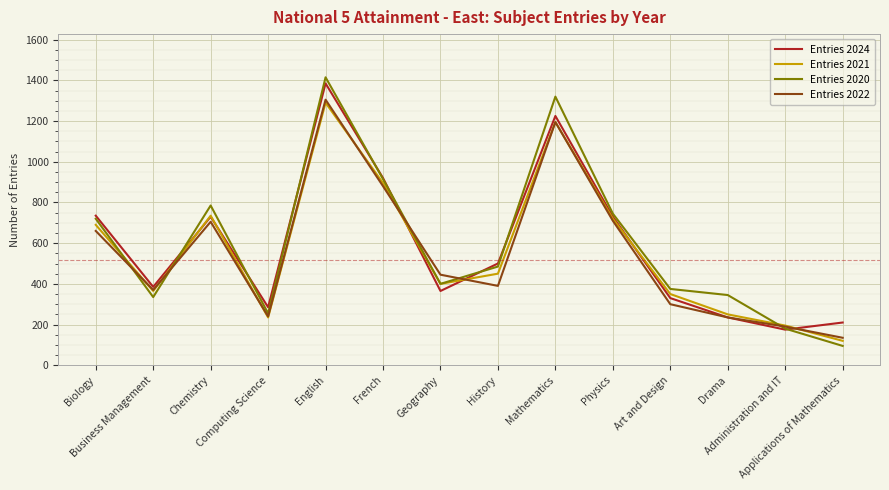

In Entries 2024, how many points are higher than both neighbors (excluding endpoints)?

3